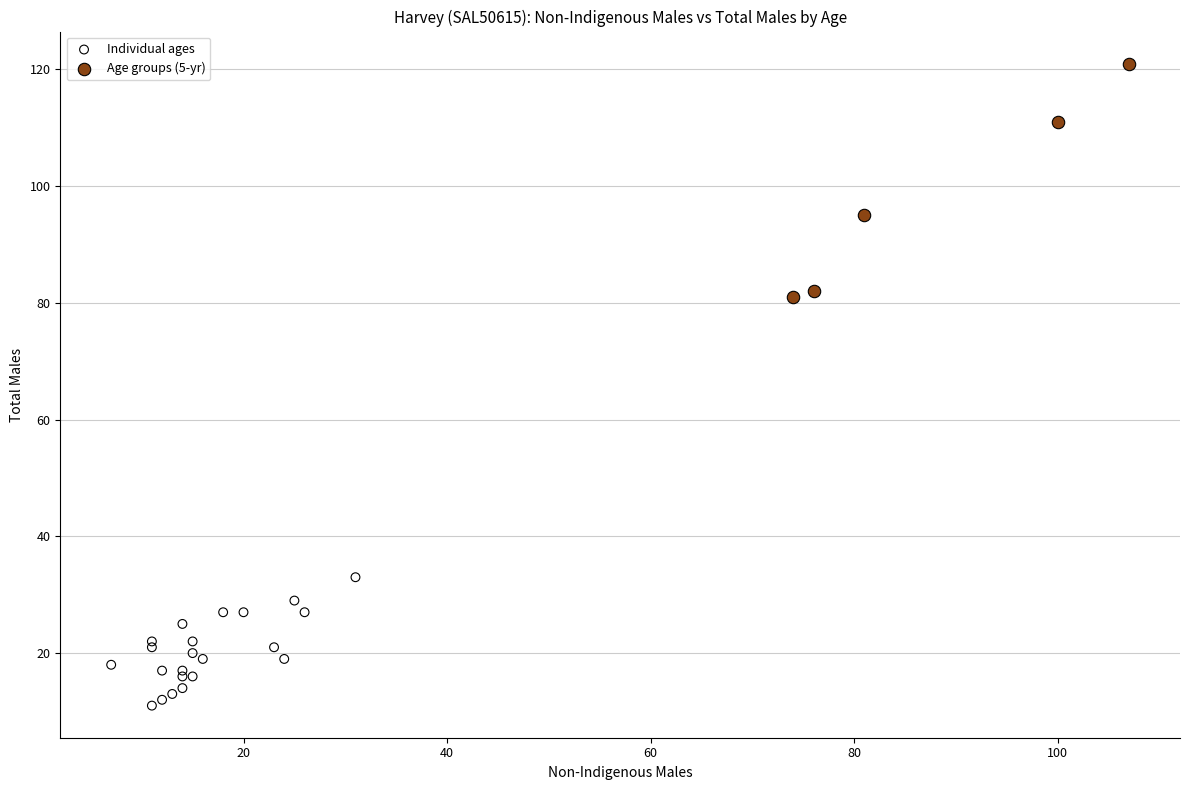

Which series reaches the minimum Y coordinate?

Individual ages